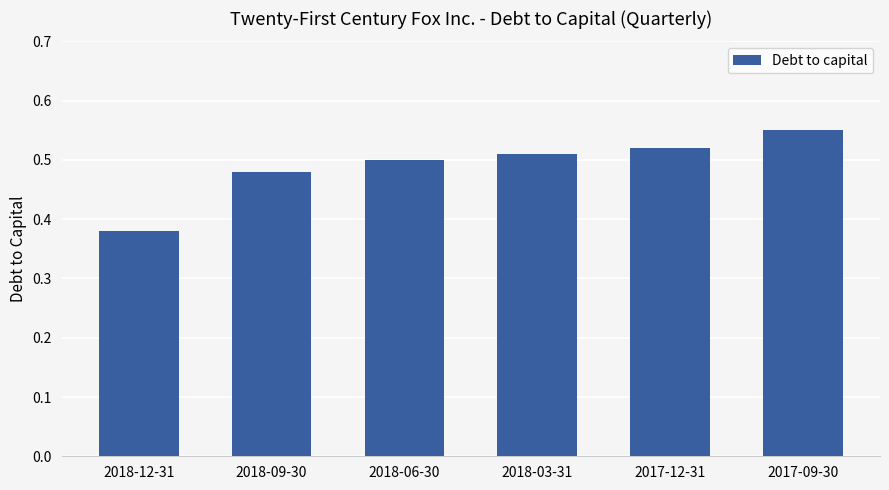

Rank the categories by value from lowest to highest.

2018-12-31, 2018-09-30, 2018-06-30, 2018-03-31, 2017-12-31, 2017-09-30